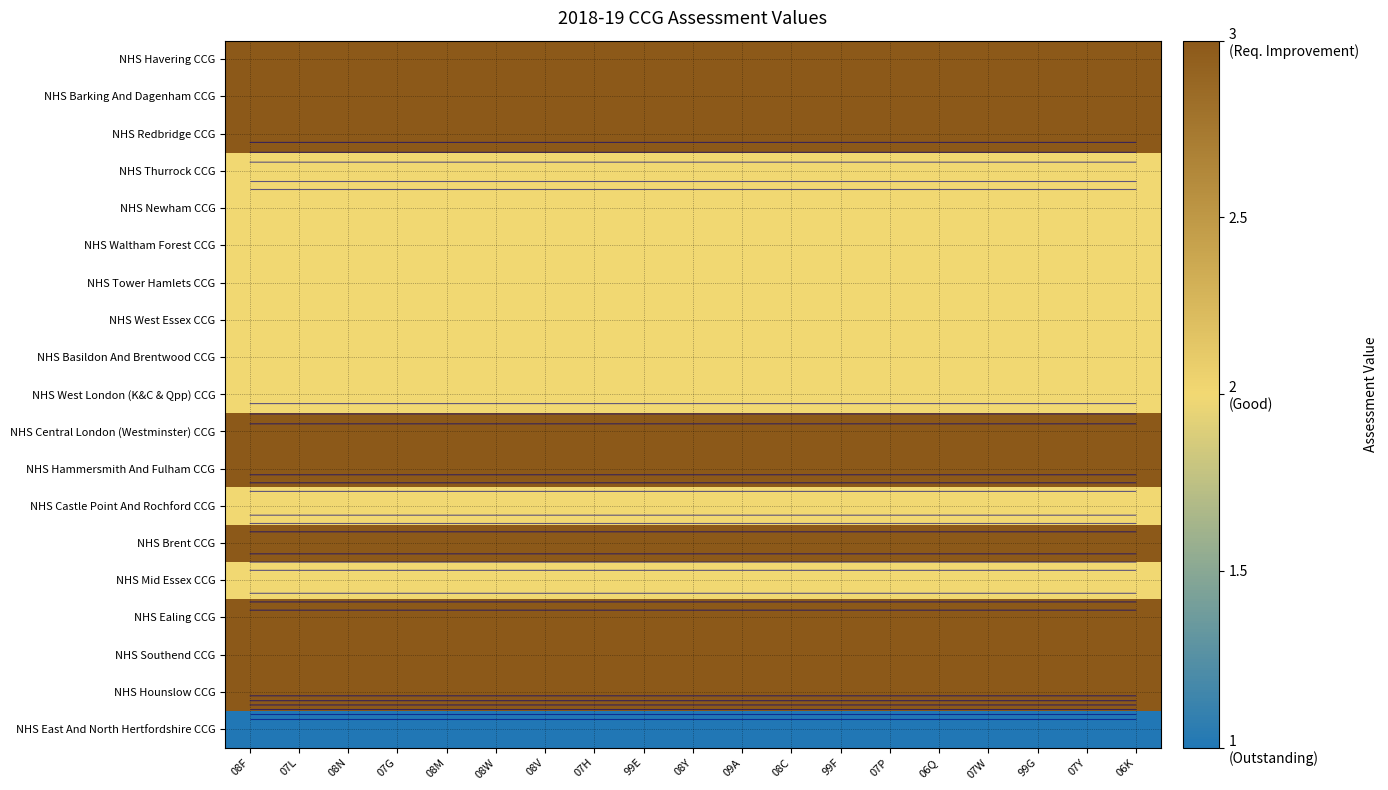

What is the sum of all NHS Tower Hamlets CCG values?

38